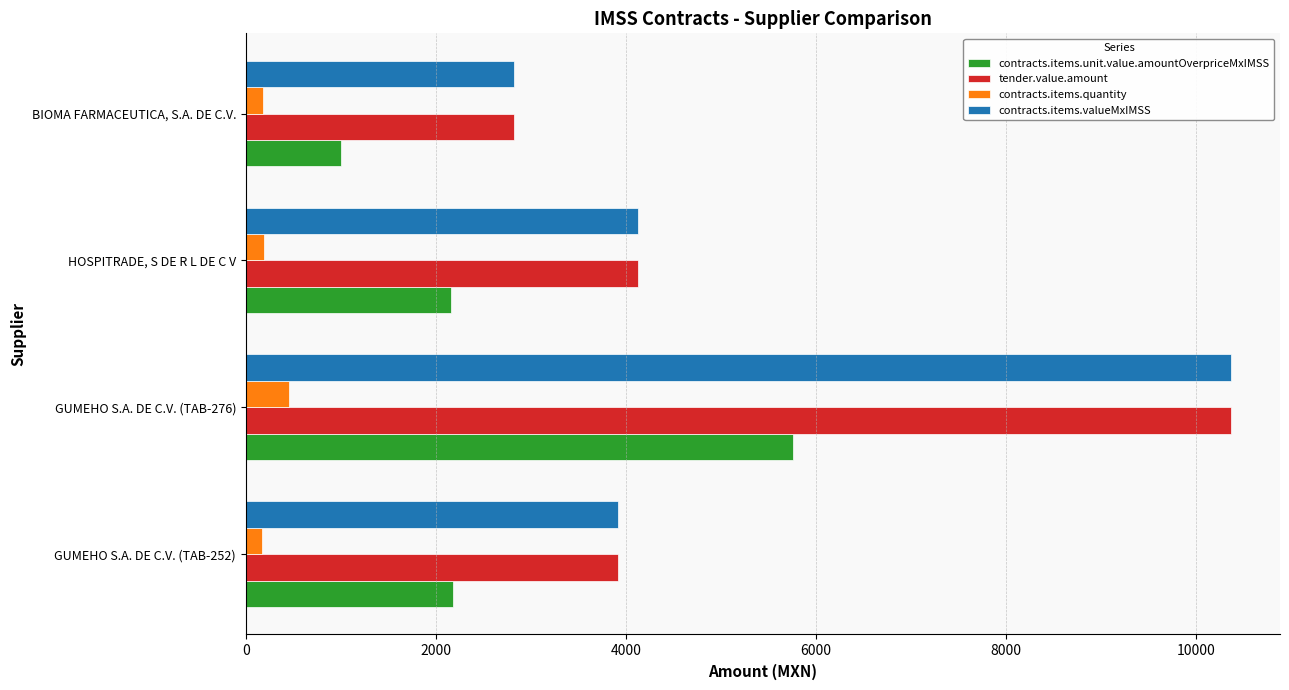

At how many categories does at least one series exceed 6664?

1